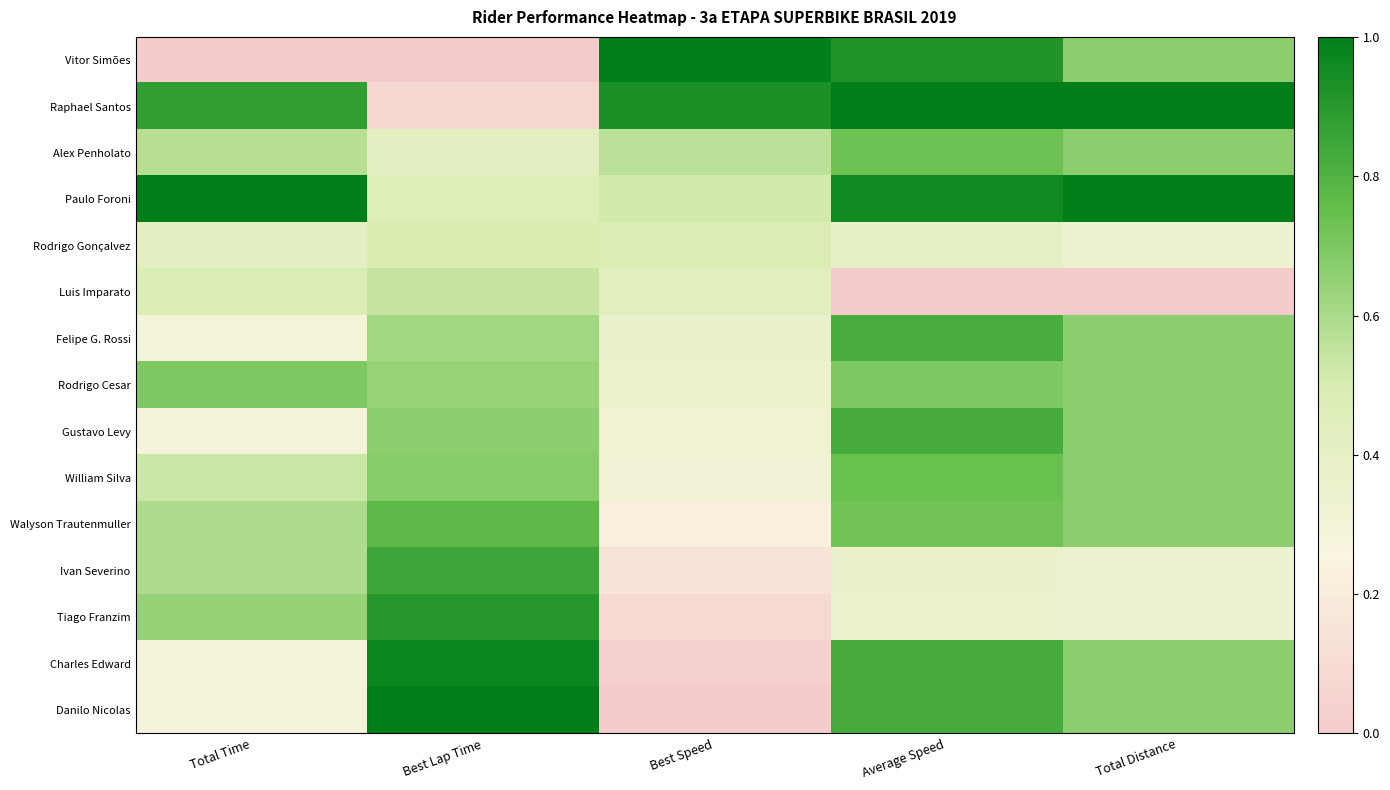

At Total Time, list the series in order from largest to smallest.

Paulo Foroni, Raphael Santos, Rodrigo Cesar, Tiago Franzim, Walyson Trautenmuller, Ivan Severino, Alex Penholato, William Silva, Luis Imparato, Rodrigo Gonçalvez, Felipe G. Rossi, Gustavo Levy, Charles Edward, Danilo Nicolas, Vitor Simões